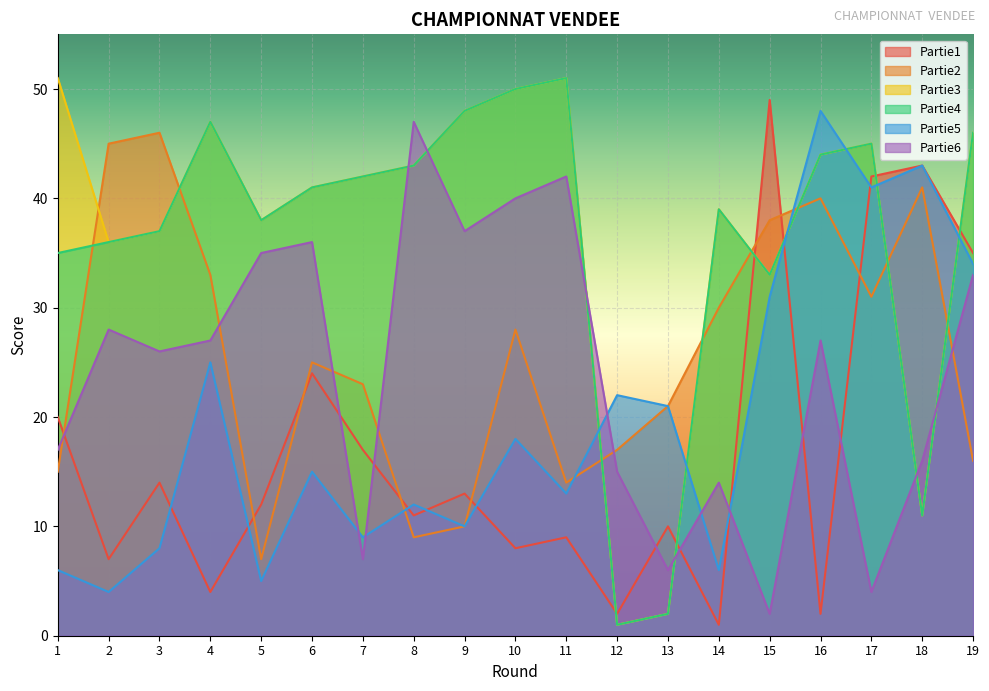

How many lines are shown in the chart?

6